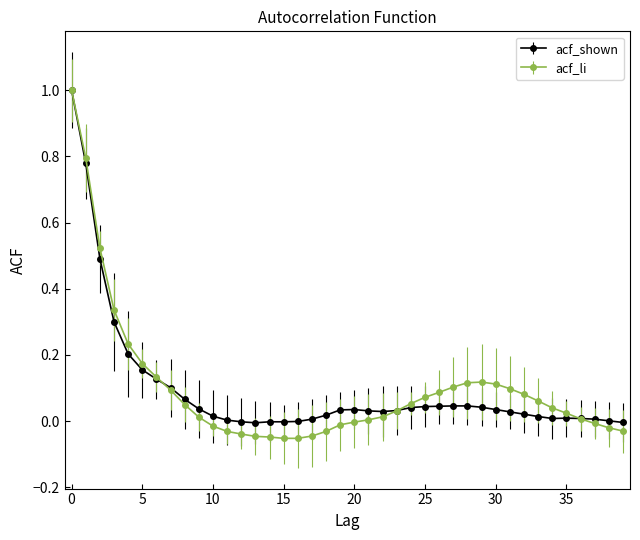

What is the maximum value shown in the chart?

1.0